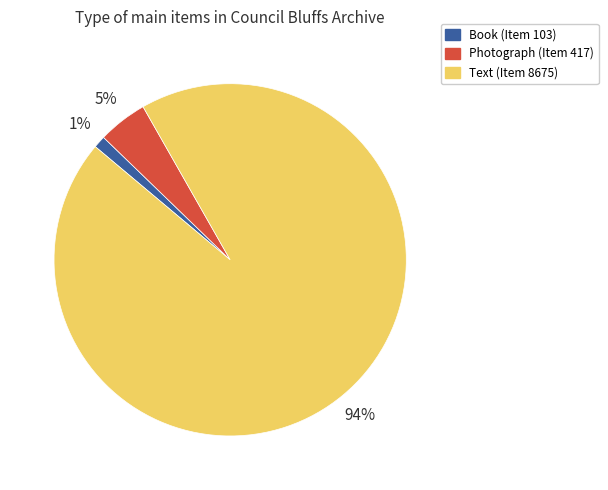

To the nearest percent, what is the average slice percentage?

33%